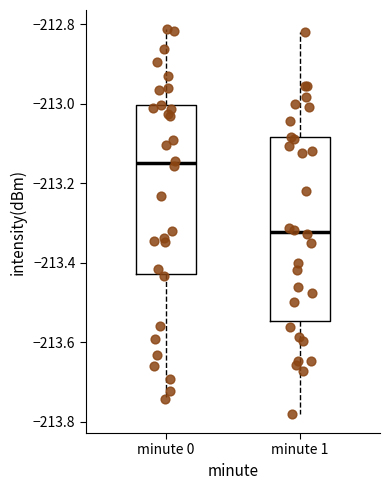

Where does the upper whisker of the box for minute 0 end on the y-axis? The values are not printed on the chart, so give them approximately, as read against the axis.

-212.82